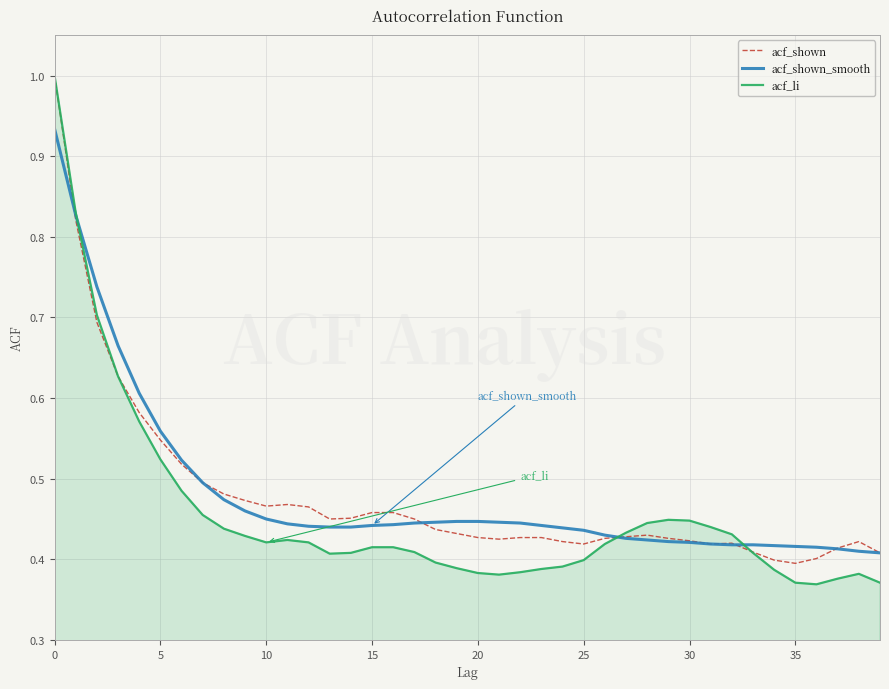

What is the maximum value shown in the chart?

1.0